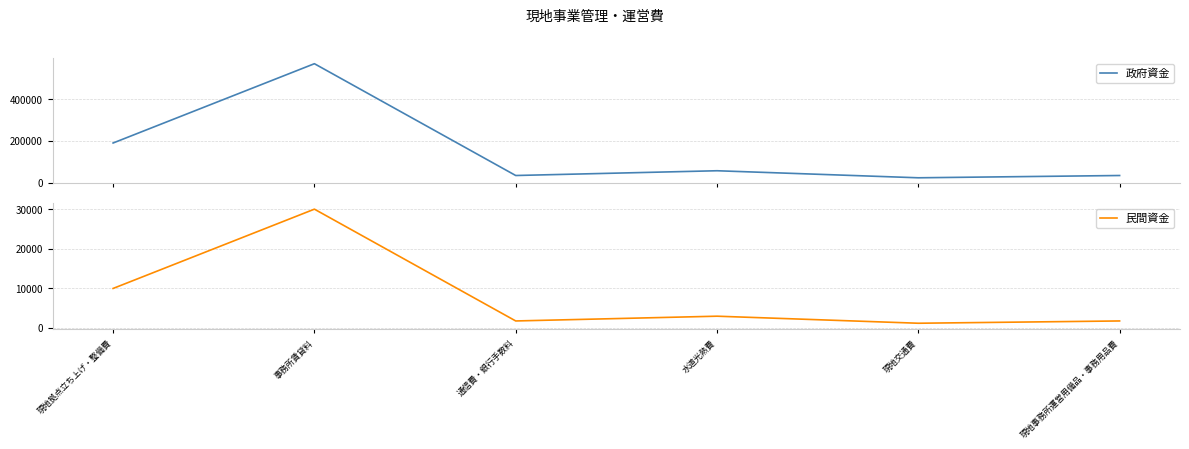

True or false: 民間資金 and 政府資金 cross at least once.

False